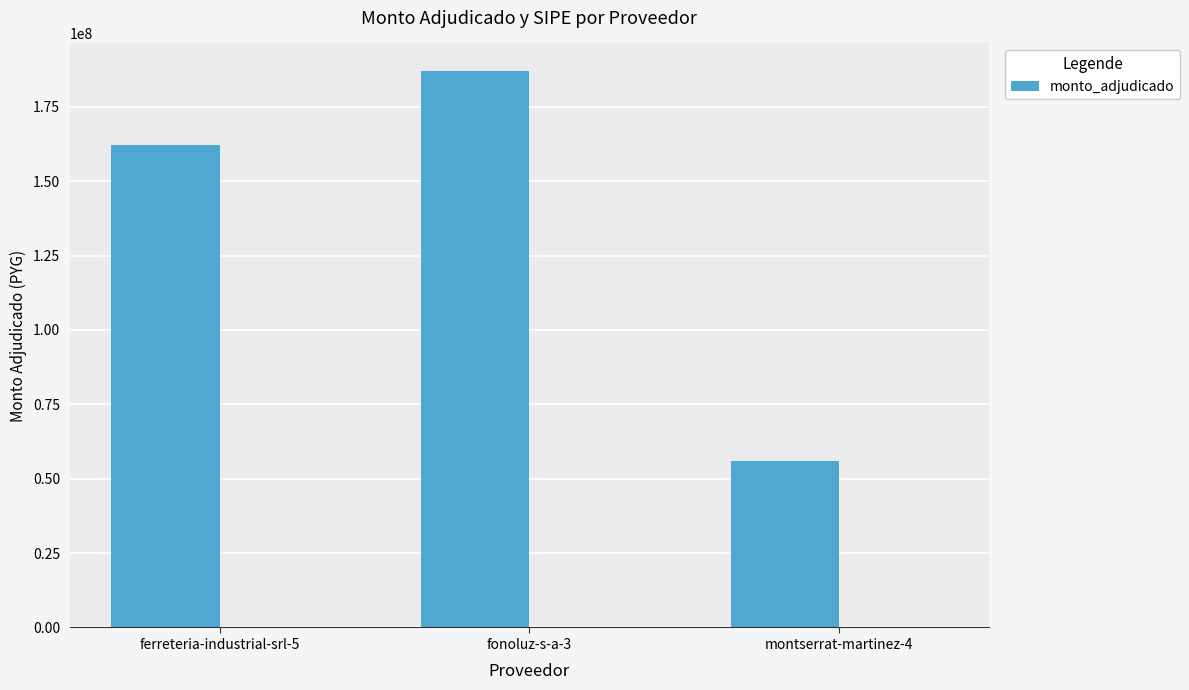

What is the minimum value shown in the chart?

56105000